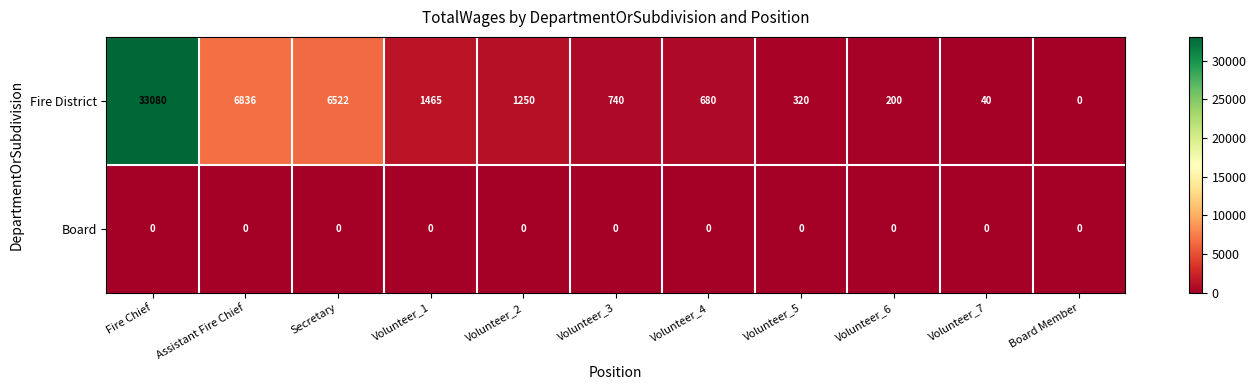

Which category has the highest value across all series?

Fire Chief